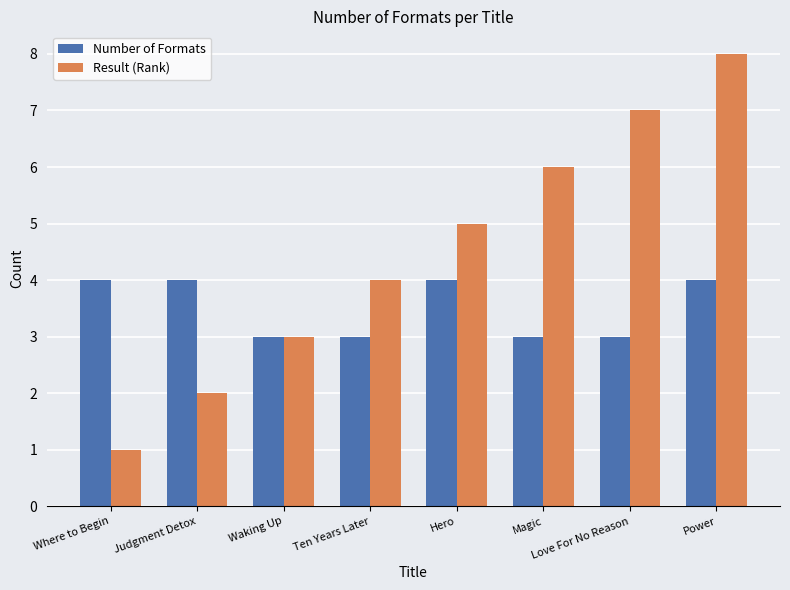

Which label corresponds to the smallest value in the chart?

Where to Begin